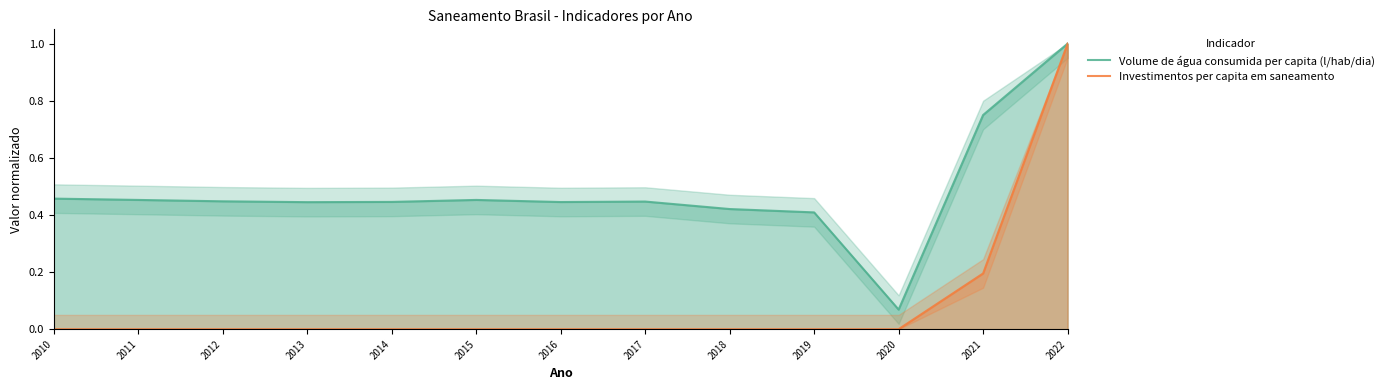

True or false: Investimentos per capita em saneamento has more than 0 interior local peaks.

False